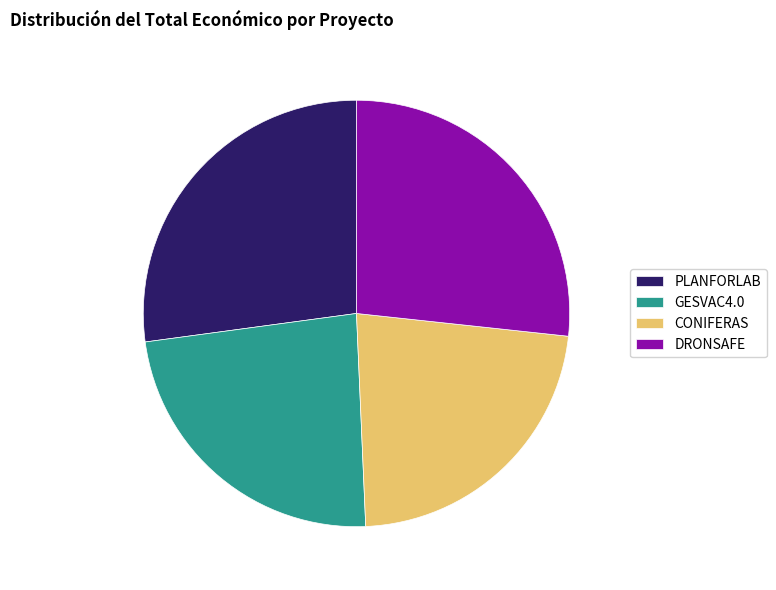

Is there any slice that represents more than half of the pie?

No